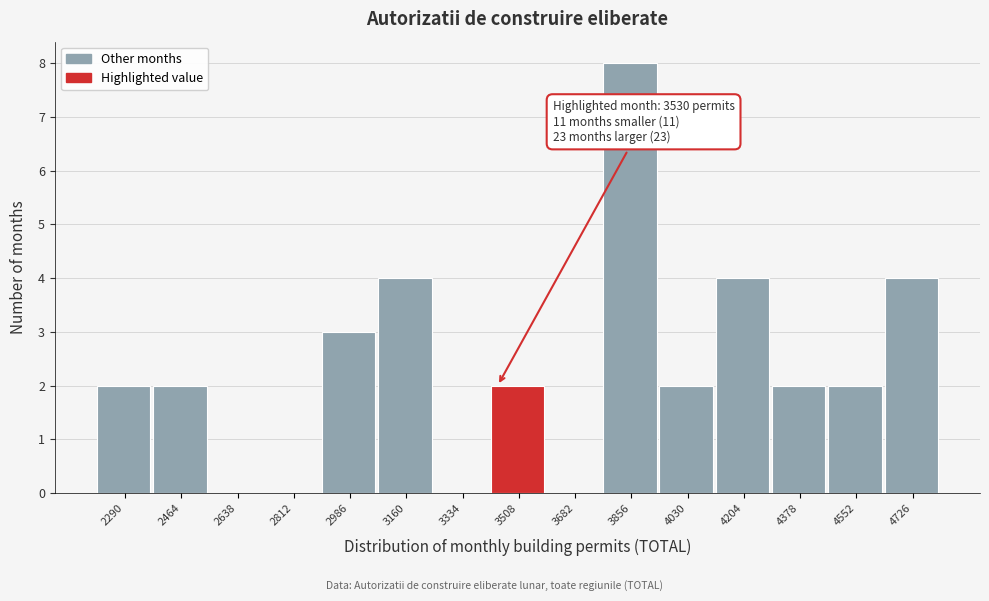

Reading right to left, list all the values displayed in this chart.

4726=4	4552=2	4378=2	4204=4	4030=2	3856=8	3682=0	3508=2	3334=0	3160=4	2986=3	2812=0	2638=0	2464=2	2290=2